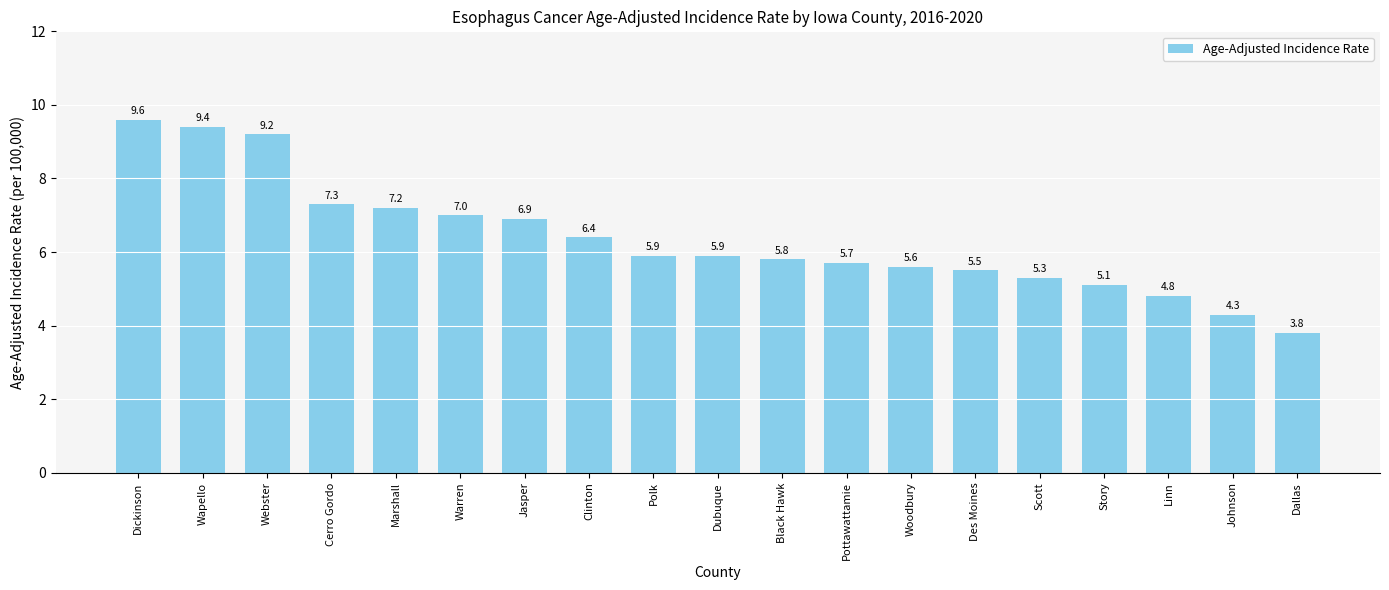

What position from the right is Dallas?

1